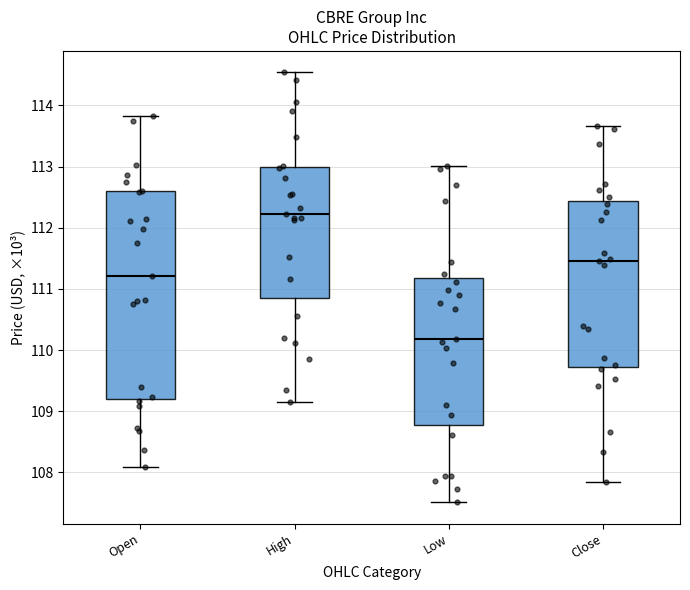

Reading left to right, read every box against the y-axis: the position of its median line, the range the box covers, and the ends of its whiskers. The values are not printed on the chart, so give them approximately, as read against the axis.

Open: median 111.2, box 109.2 to 112.6, whiskers 108.1 to 113.8
High: median 112.2, box 110.9 to 113.0, whiskers 109.2 to 114.5
Low: median 110.2, box 108.8 to 111.2, whiskers 107.5 to 113.0
Close: median 111.5, box 109.7 to 112.4, whiskers 107.8 to 113.7